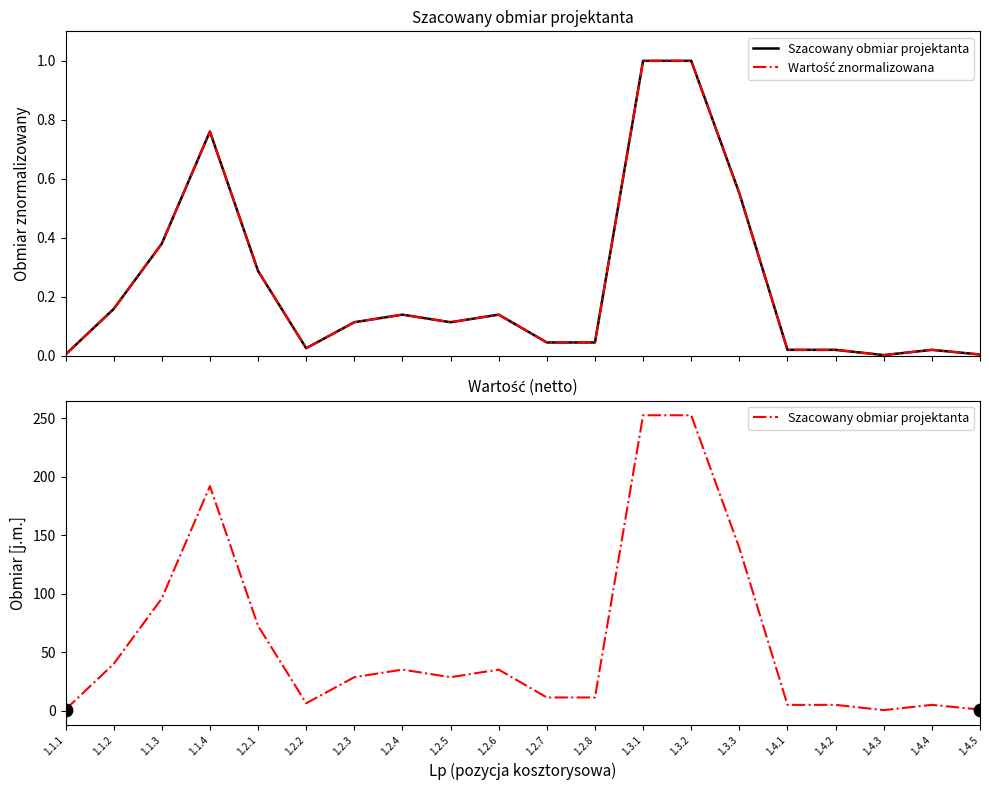

Which series contains the lowest Y value?

Wartość znormalizowana